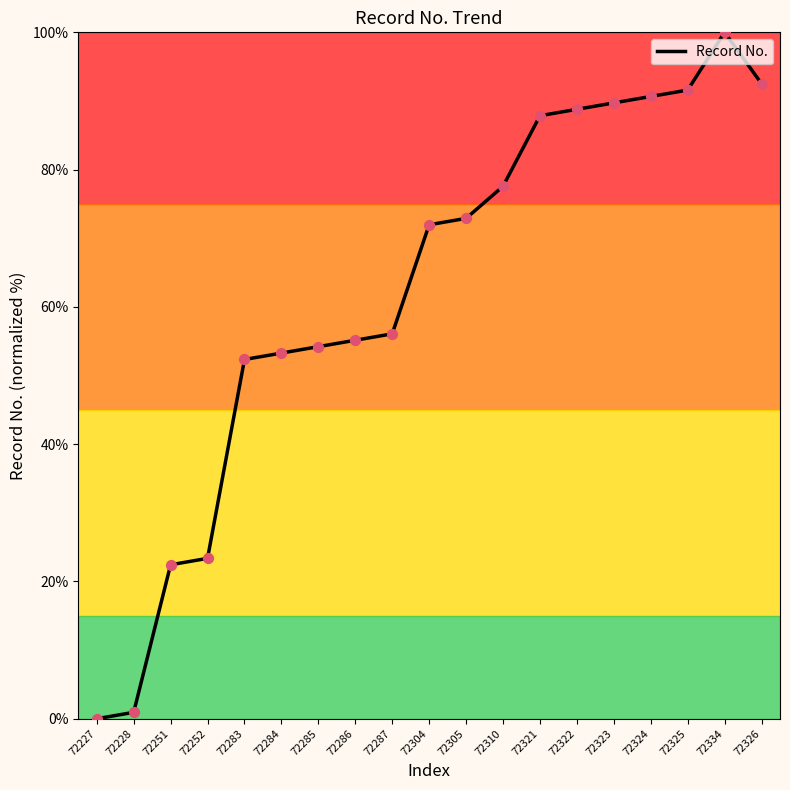

Approximately how many times larger is the value at 72304 compared to 72322?

0.8